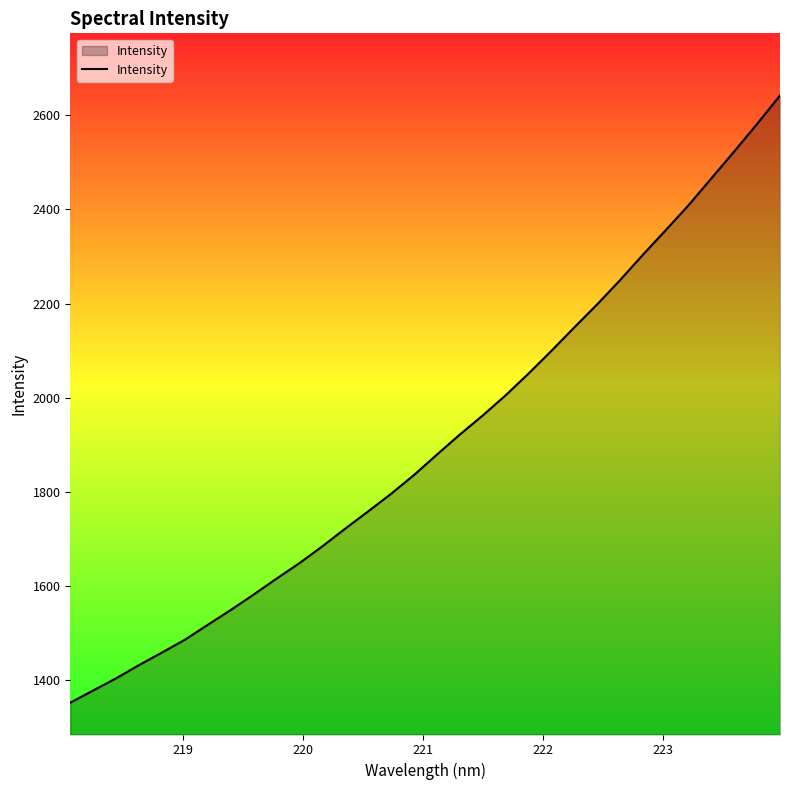

What is the difference between the maximum and minimum values?

1288.8